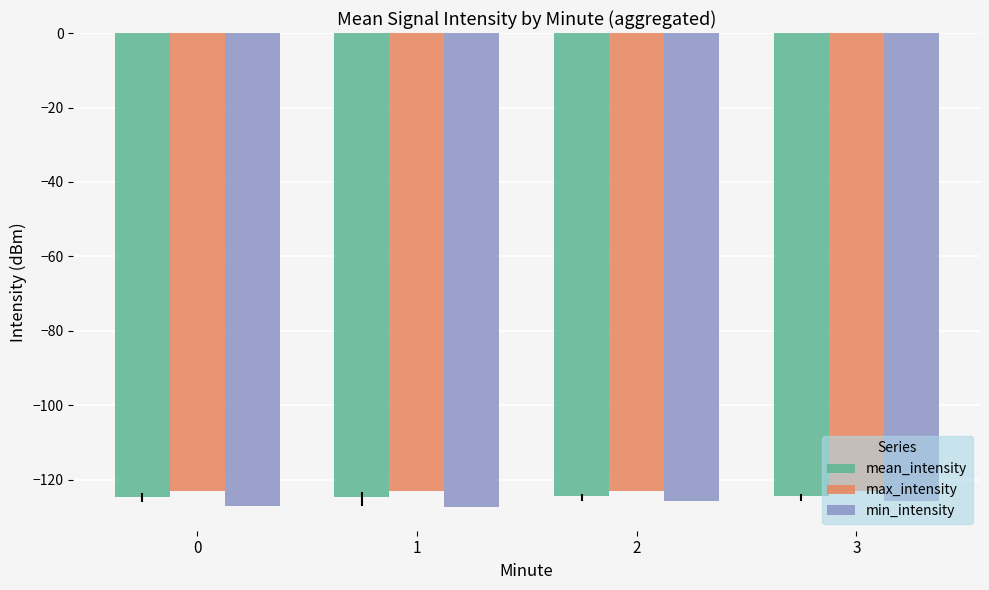

At how many categories does at least one series exceed -126?

4